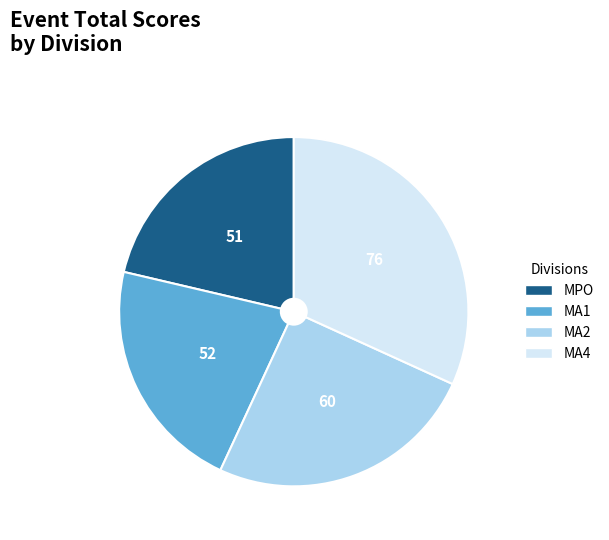

Is MPO the majority of the pie?

No